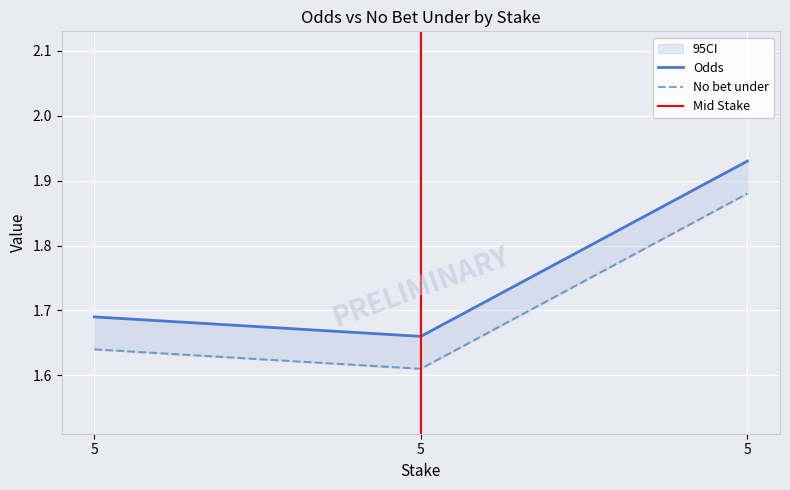

What is the highest value of the No bet under series?

1.9